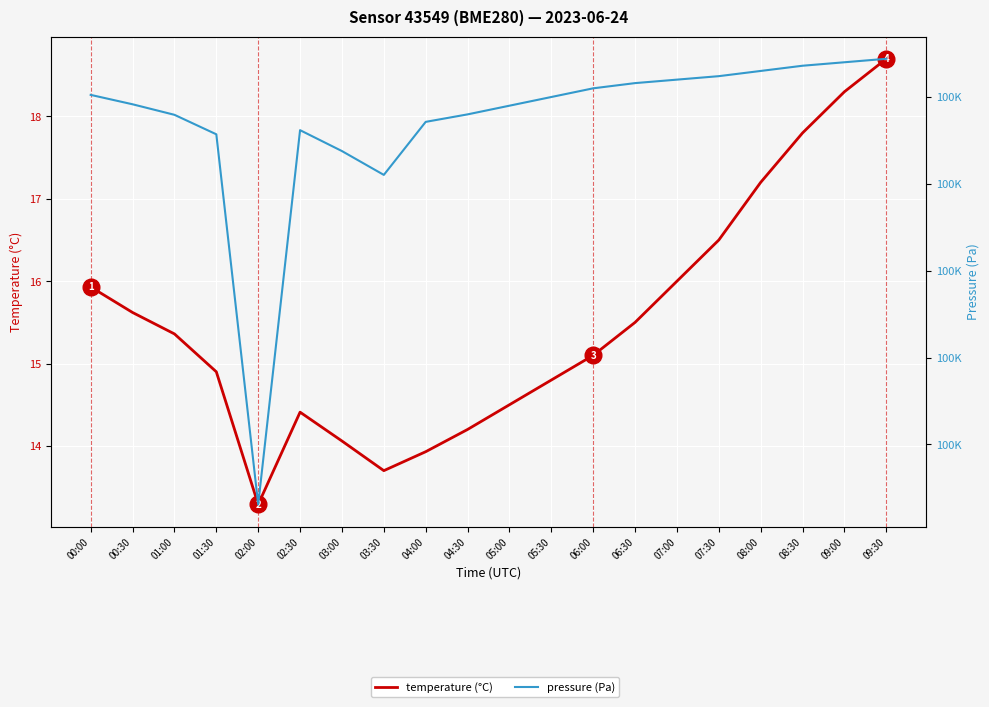

What is the label of the 18th point from the right?

01:00